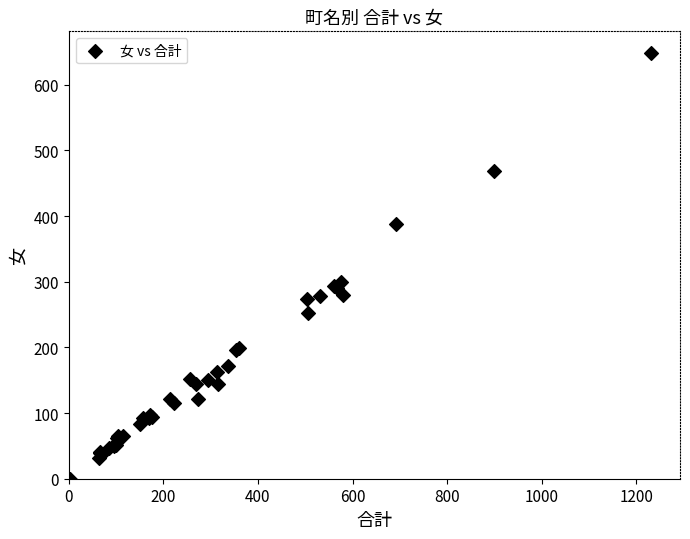

What Y value in the scatter plot is closest to 324?

300